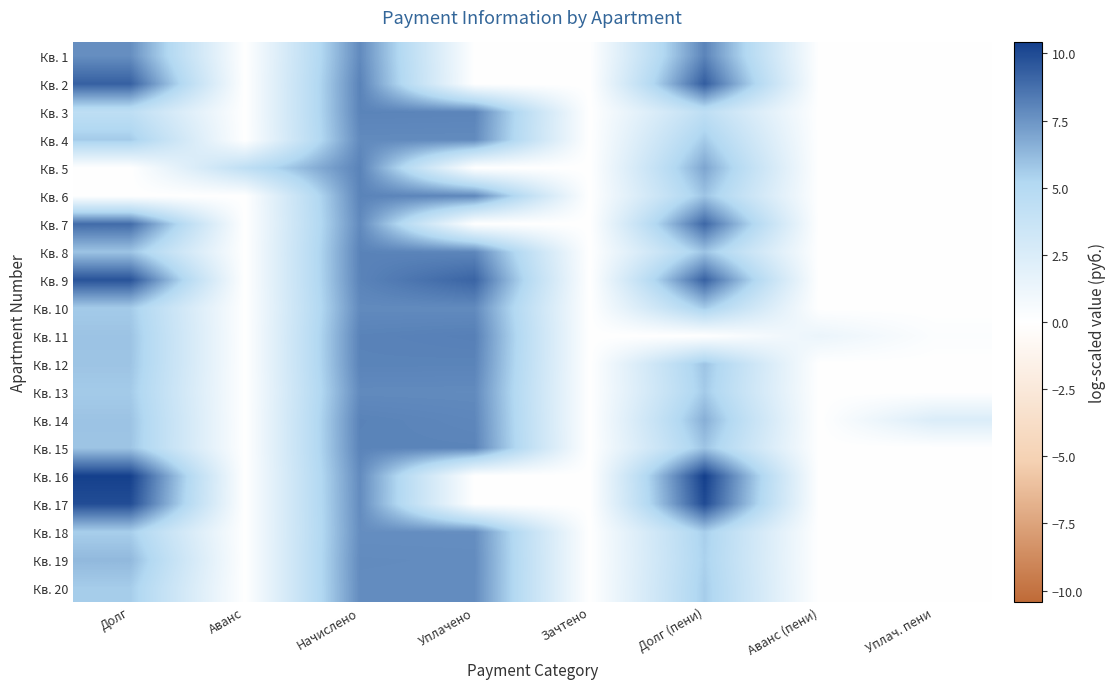

What is the total value across all series at Начислено?

159.1